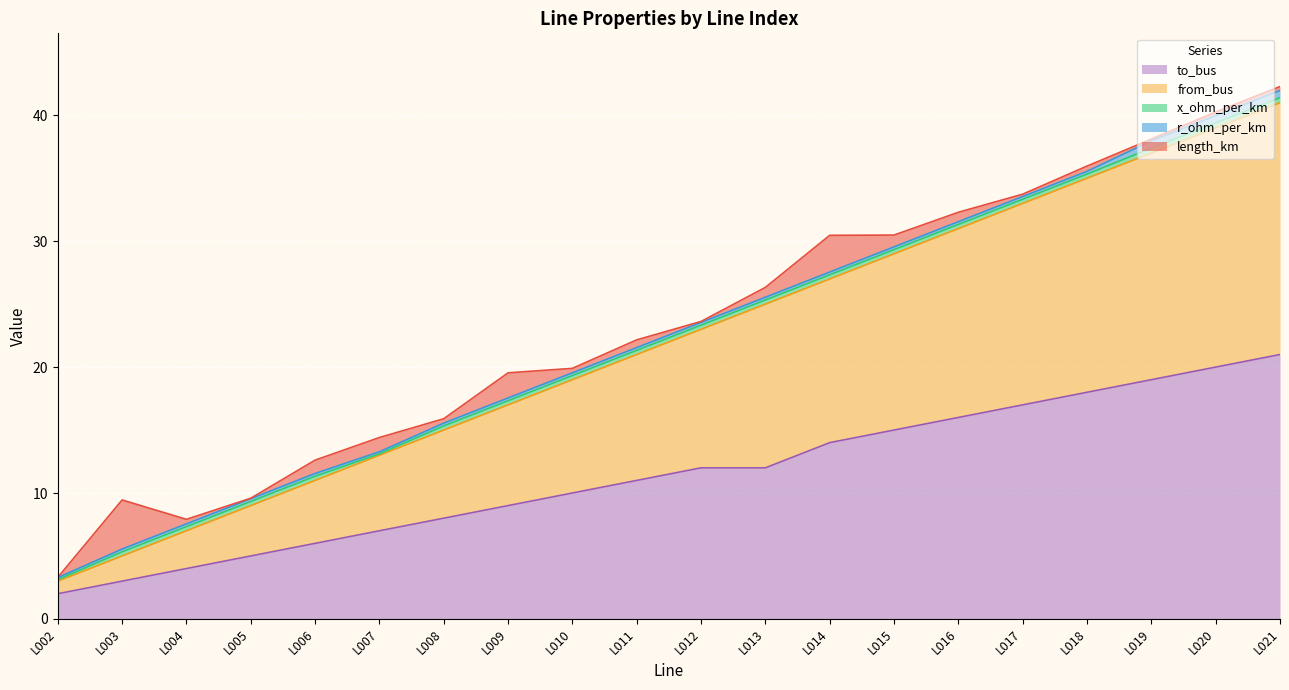

True or false: to_bus has more than 0 interior local peaks.

False